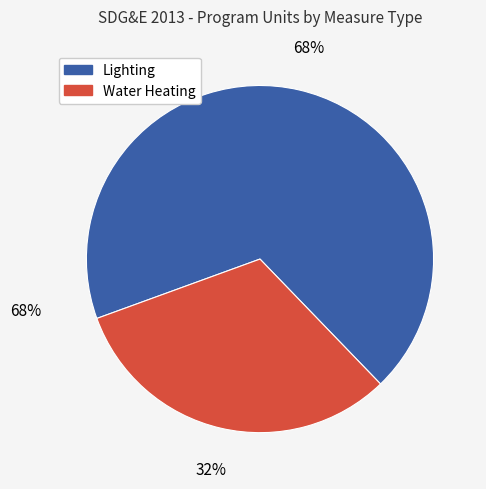

Is there any slice that represents more than half of the pie?

Yes